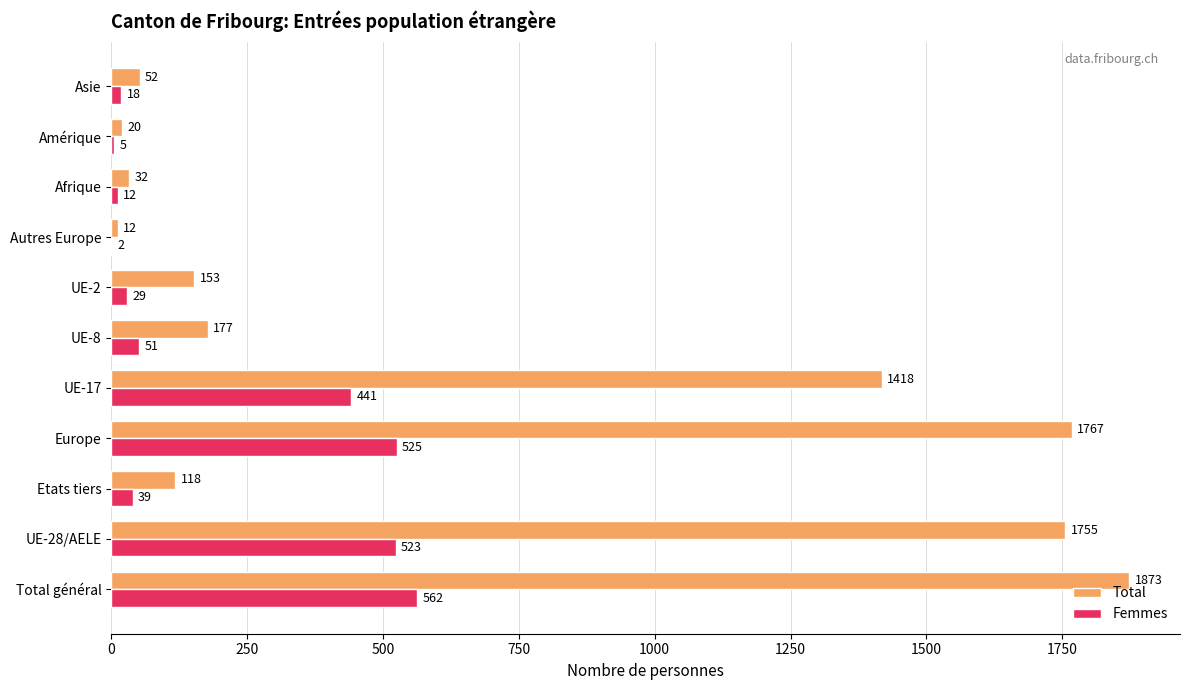

At which label does Femmes reach its peak?

Total général